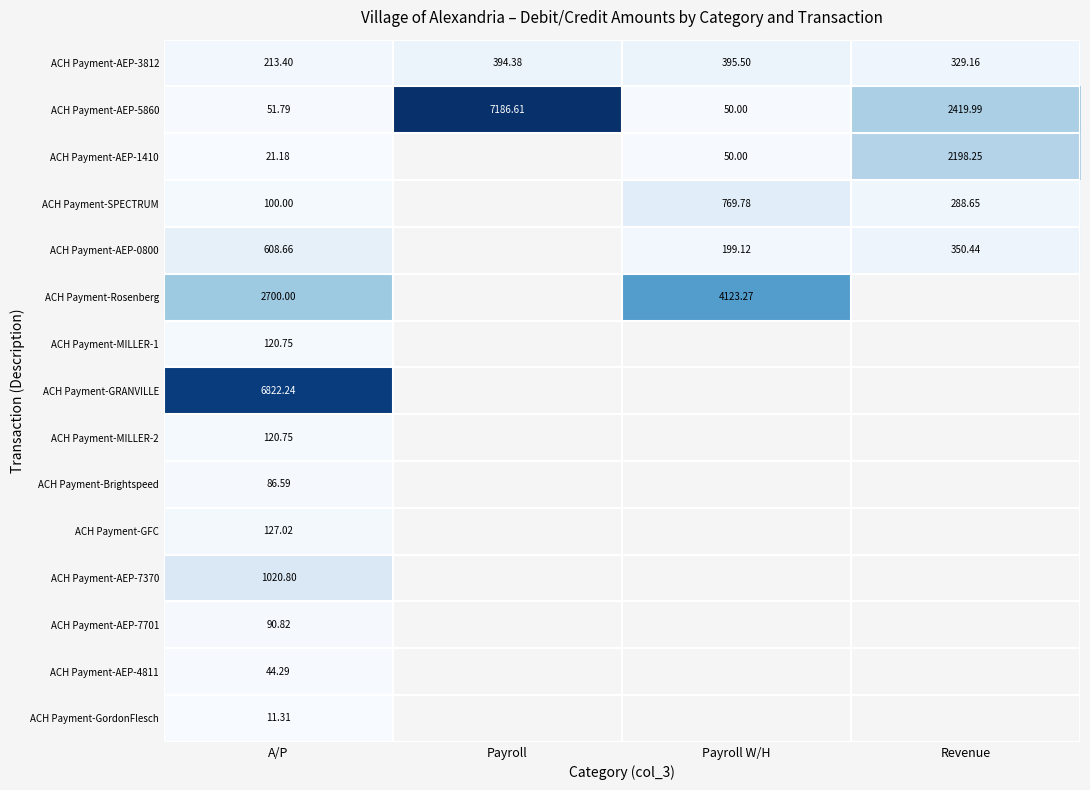

What is the difference between the ACH Payment-AEP-1410 values at A/P and Revenue?

2177.1